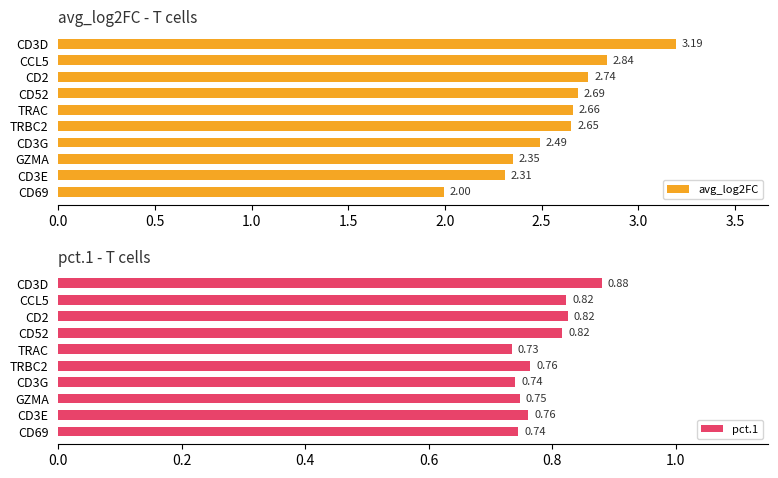

Rank the categories by avg_log2FC value from lowest to highest.

CD69, CD3E, GZMA, CD3G, TRBC2, TRAC, CD52, CD2, CCL5, CD3D